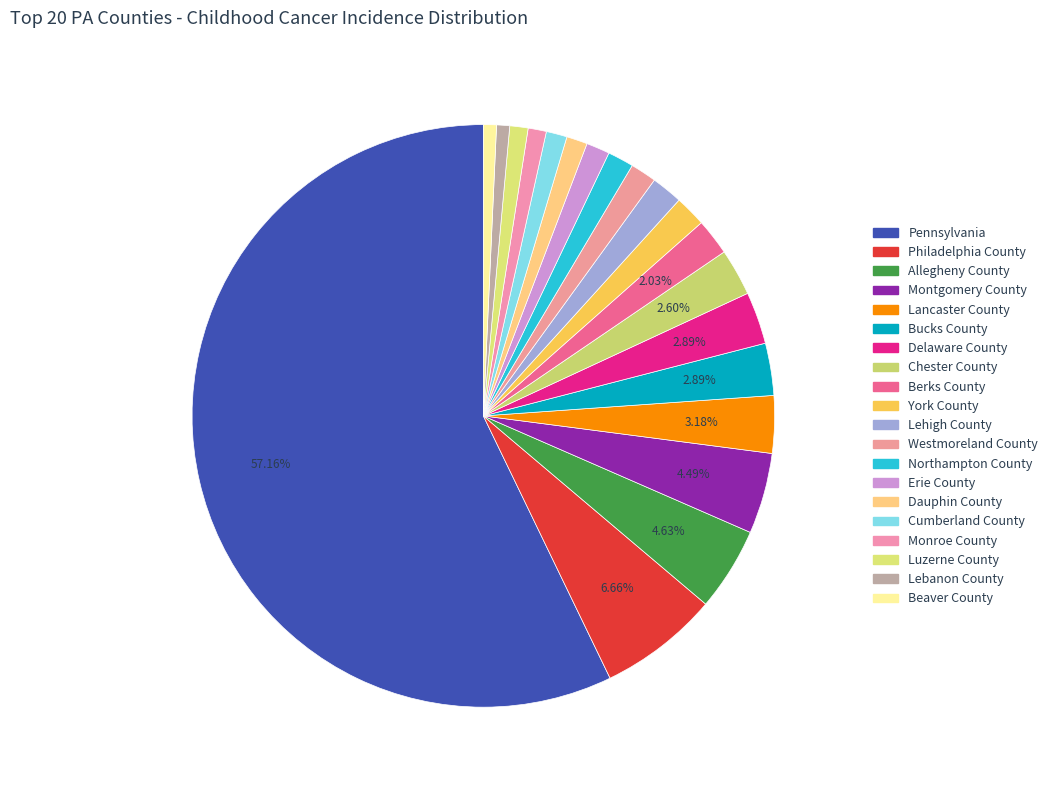

Between Lehigh County and Cumberland County, which is larger?

Lehigh County